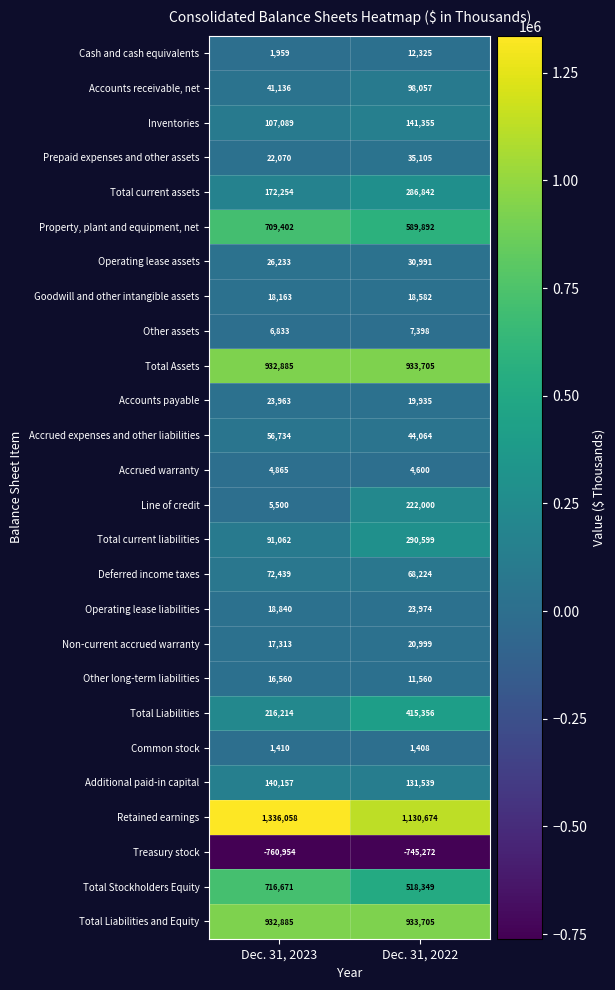

What is the sum of all Operating lease assets values?

57224